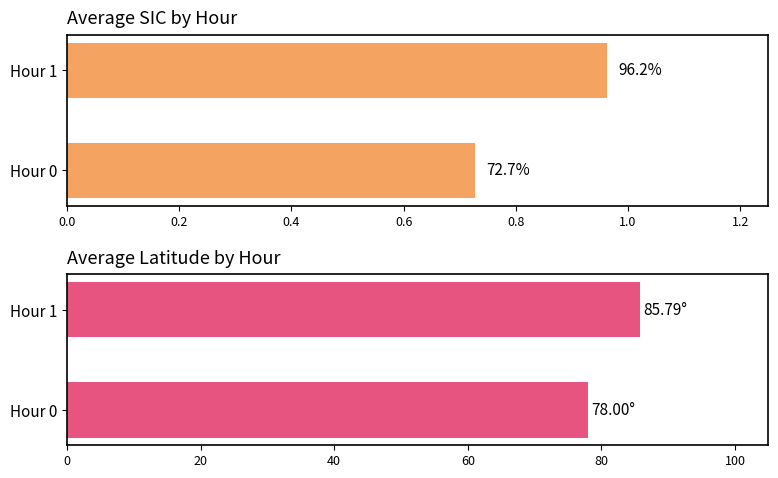

What is the value of the Average Lat bar at the 2nd from the left?

85.8